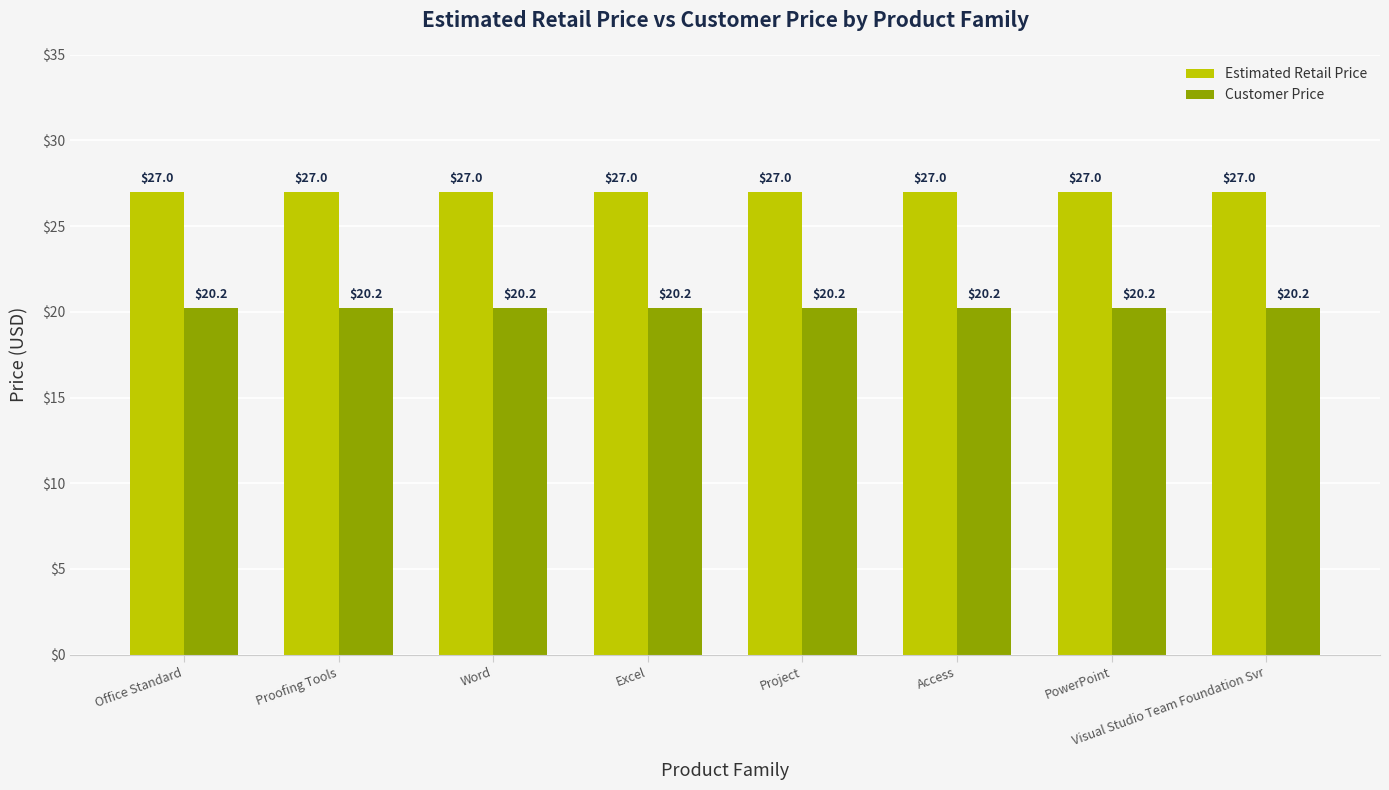

What is the minimum value shown in the chart?

20.2